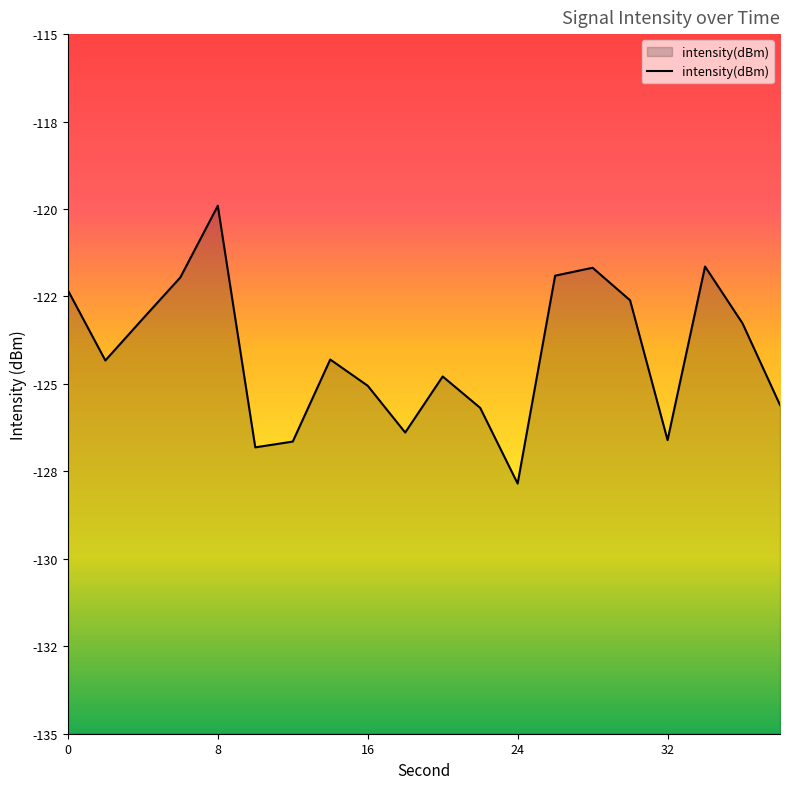

Between 38 and 36, which is larger?

36